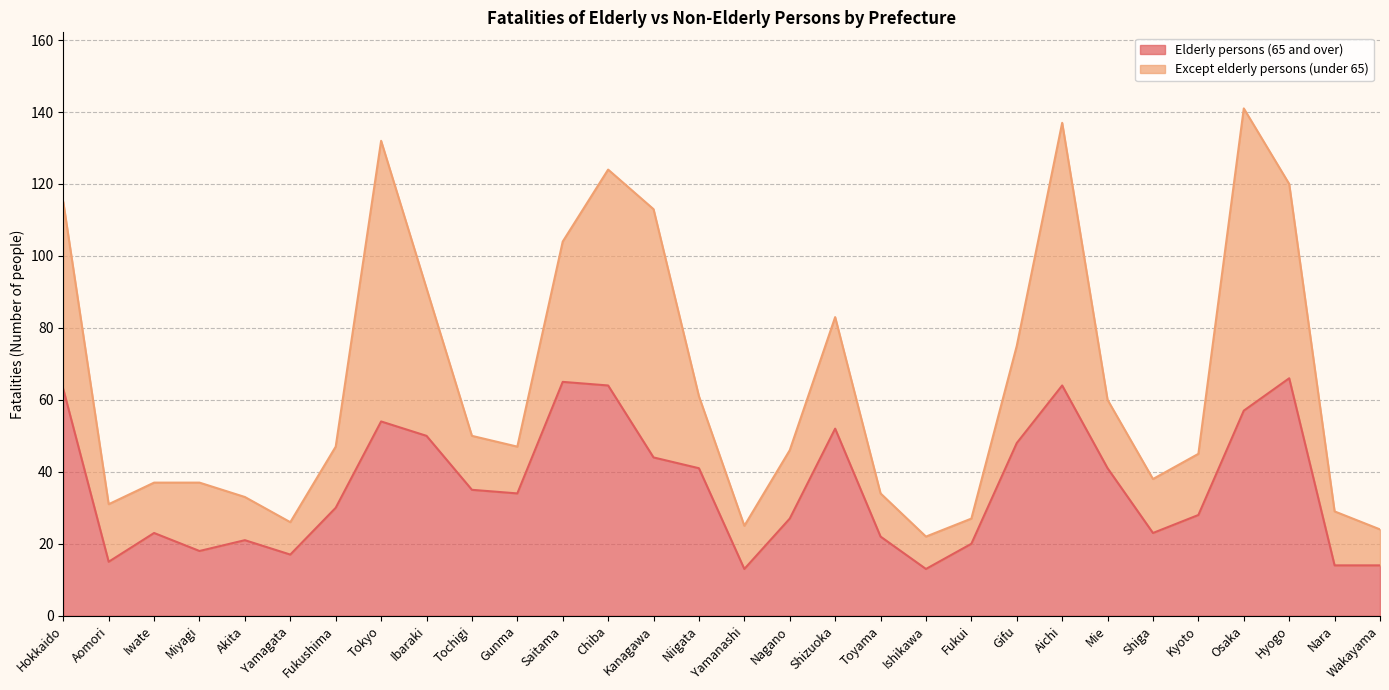

List the labels in order of value, largest first.

Hyogo, Saitama, Chiba, Aichi, Hokkaido, Osaka, Tokyo, Shizuoka, Ibaraki, Gifu, Kanagawa, Niigata, Mie, Tochigi, Gunma, Fukushima, Kyoto, Nagano, Iwate, Shiga, Toyama, Akita, Fukui, Miyagi, Yamagata, Aomori, Nara, Wakayama, Yamanashi, Ishikawa